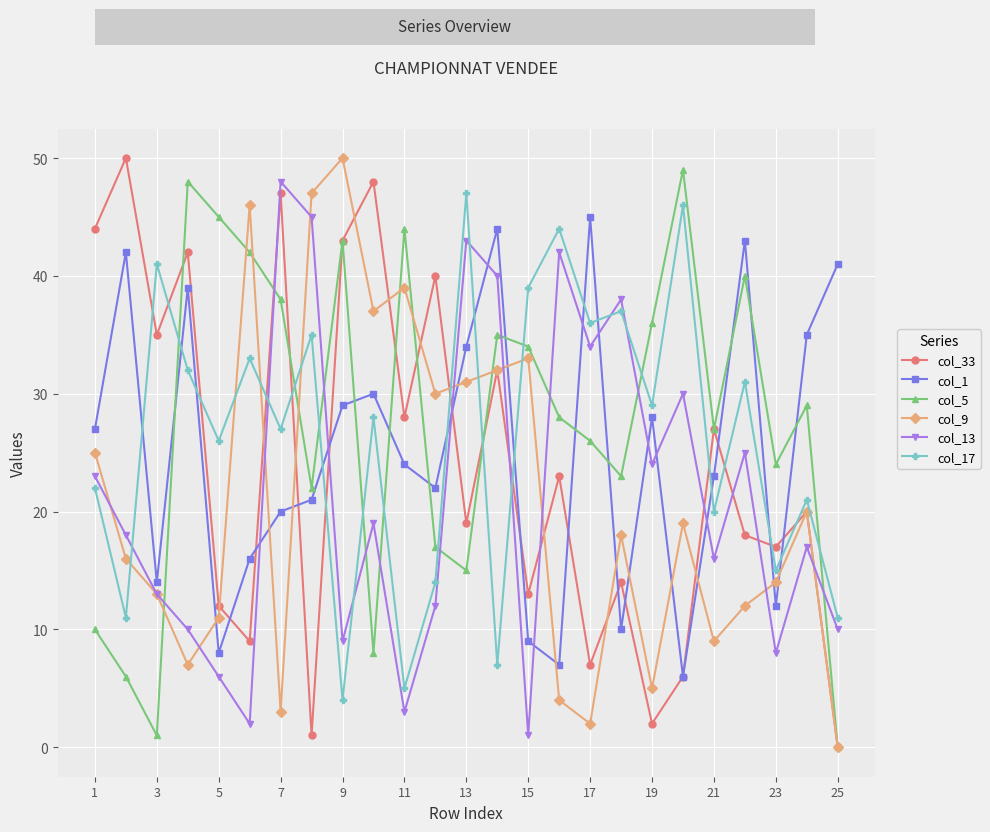

Is this an area chart (filled region under the line)?

No